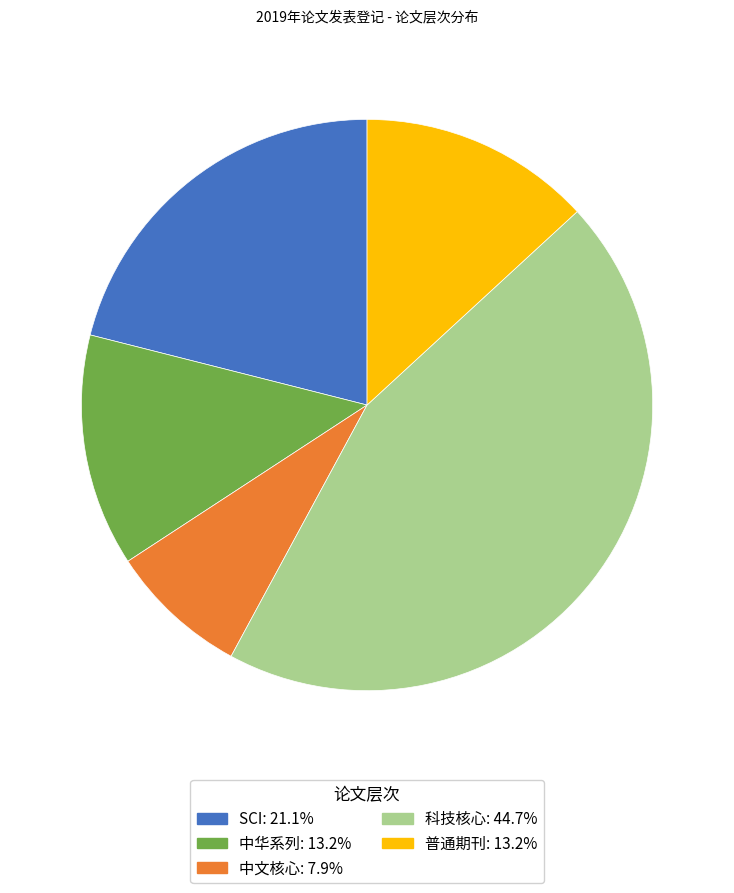

What is the ratio of the value at SCI to the value at 中华系列?

1.6